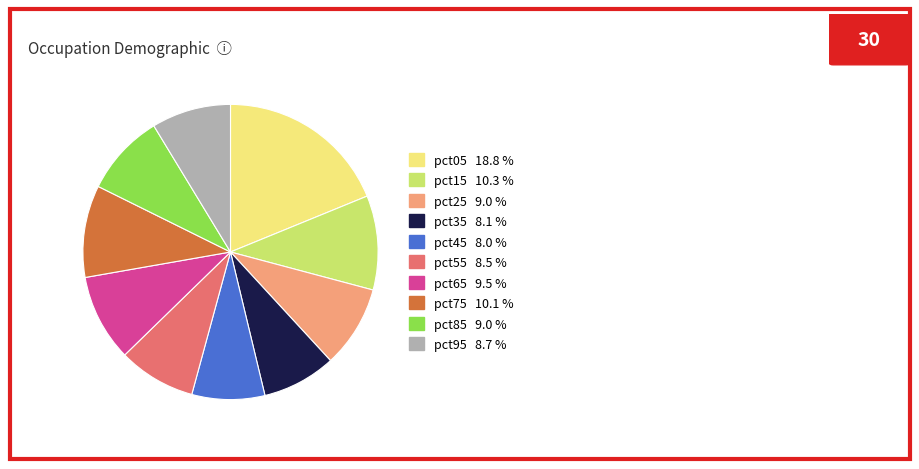

True or false: pct55 accounts for 22% of the total.

False